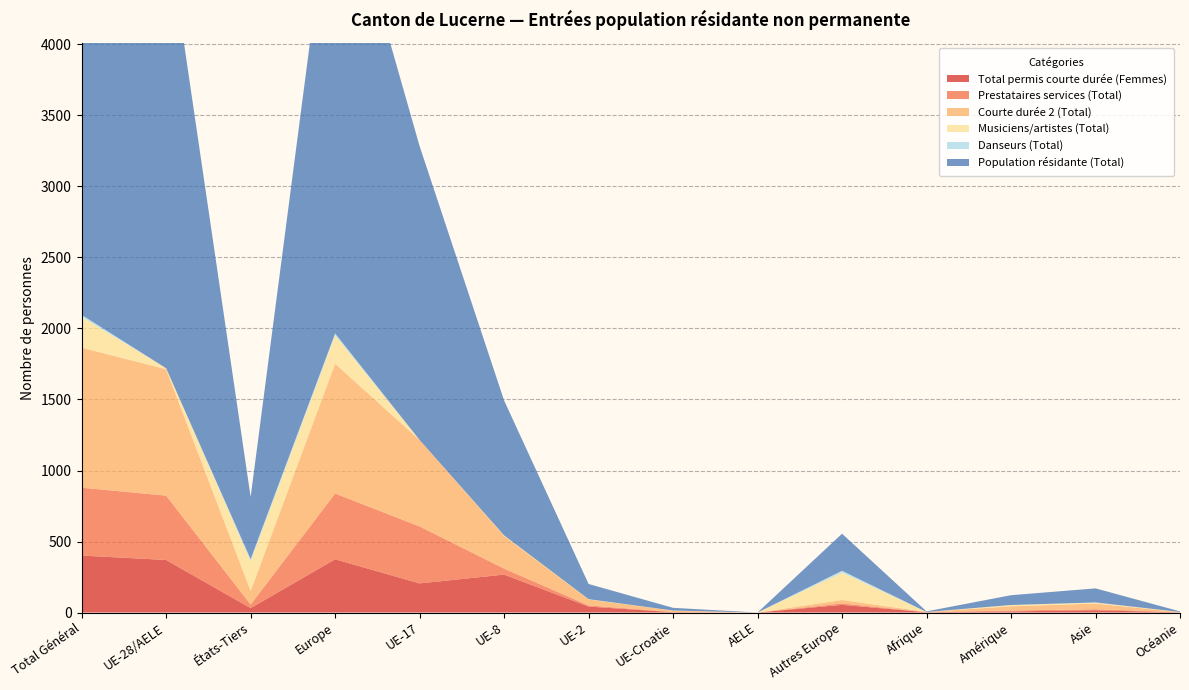

Reading left to right, what are all the values shown in this chart?

Total permis courte durée (Femmes): 401	370	31	375	205	267	42	2	0	54	2	8	16	1
Prestataires services (Total): 478	453	25	463	401	42	8	2	0	10	1	6	7	1
Courte durée 2 (Total): 986	890	96	914	609	230	42	9	0	24	1	30	40	1
Musiciens/artistes (Total): 217	7	210	200	0	4	2	1	0	193	0	9	7	1
Danseurs (Total): 14	0	14	13	0	0	0	0	0	13	0	0	1	0
Population résidante (Total): 3582	3145	437	3406	2069	950	107	19	0	261	4	69	99	4